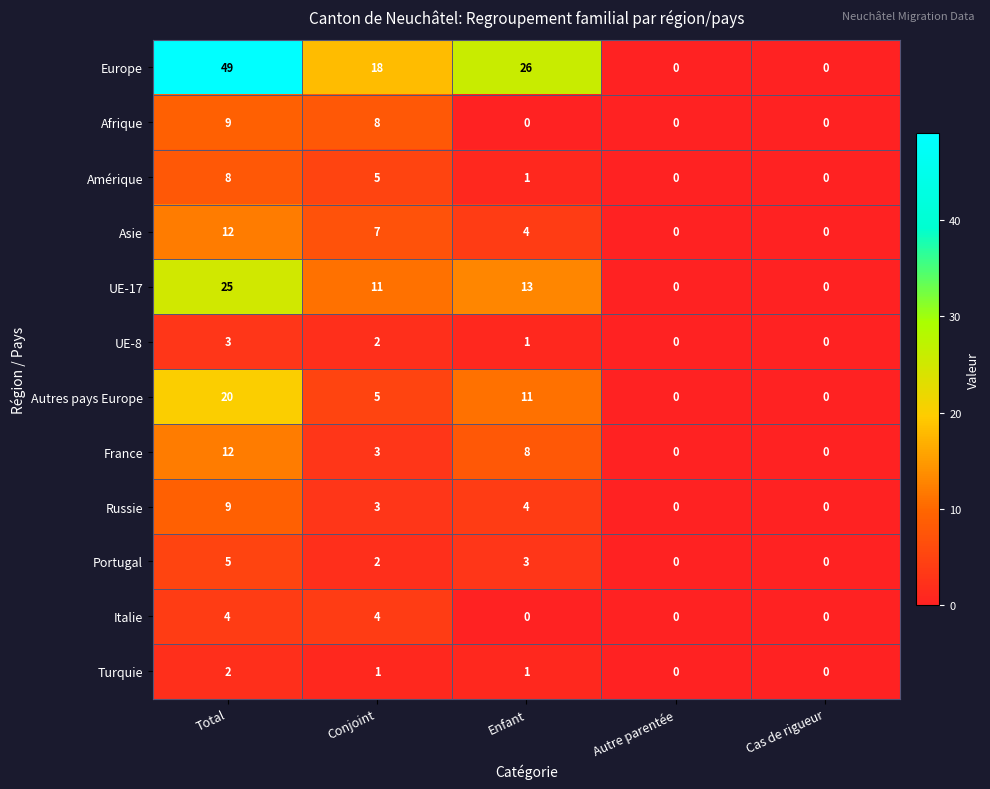

What is the greatest value displayed?

49